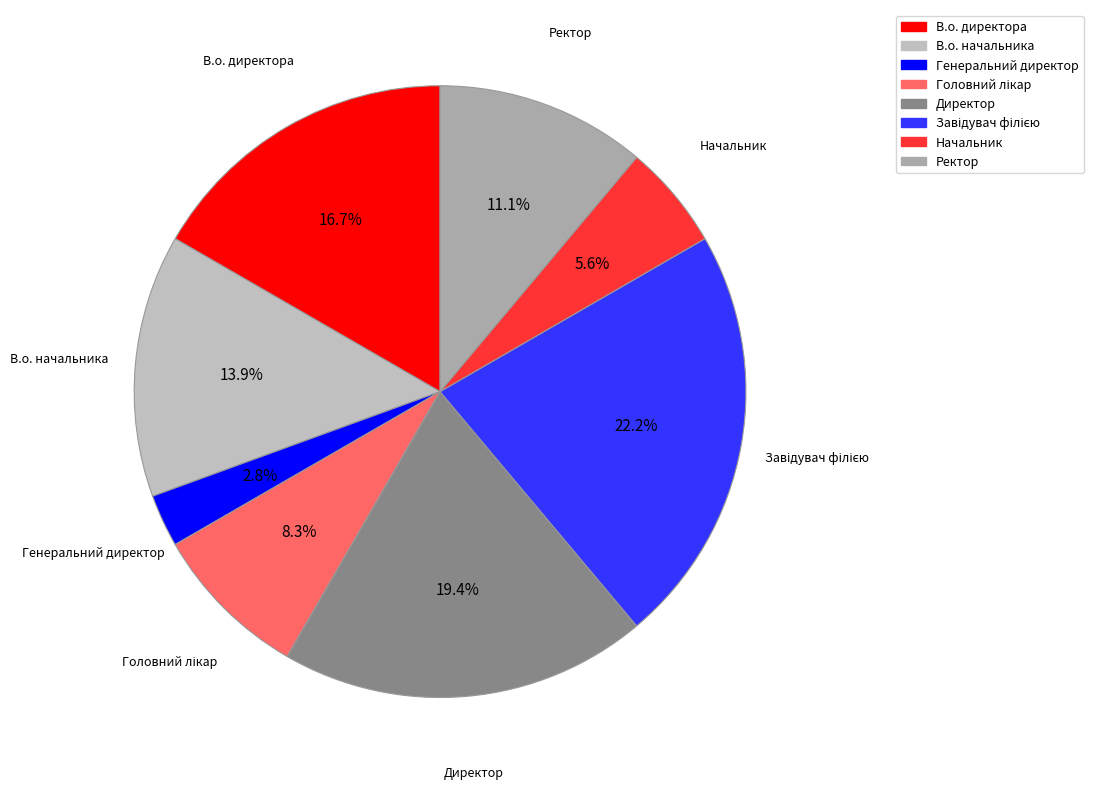

What is the smallest slice in the pie chart?

Генеральний директор